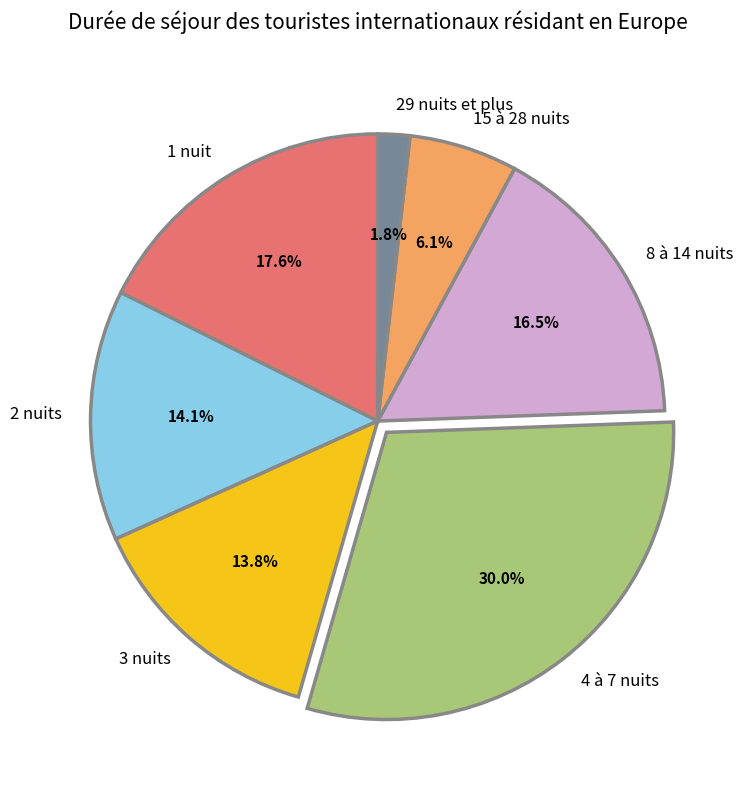

Is there any slice that represents more than half of the pie?

No